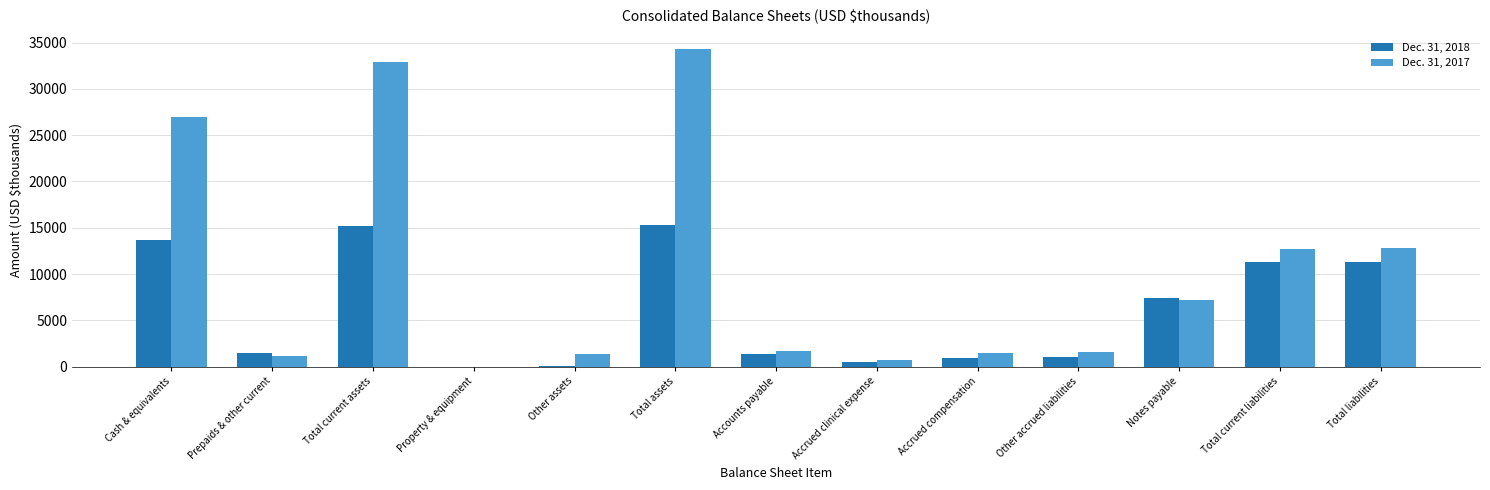

Is it true that Dec. 31, 2017 equals 60563 at Total assets?

False